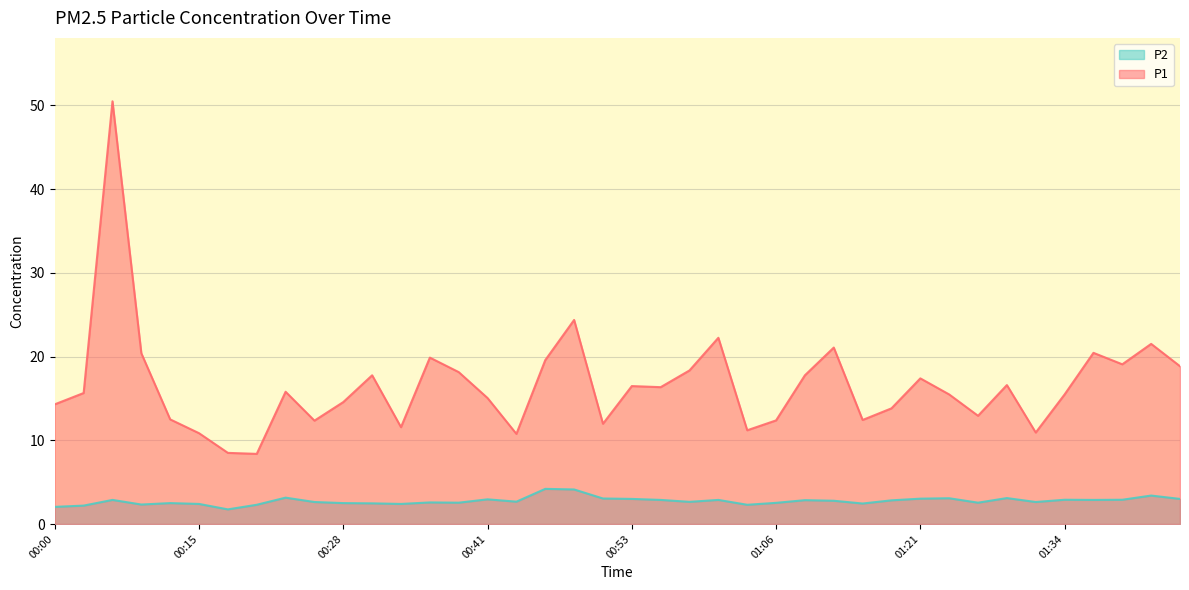

What is the difference between the P1 values at 00:28 and 01:34?

0.9